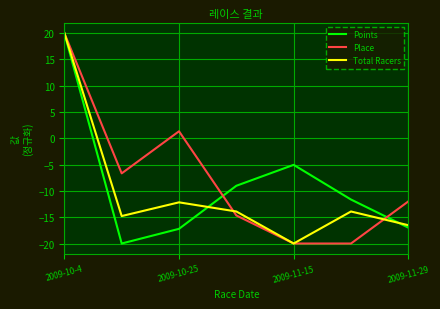

How many distinct data groups are displayed?

3